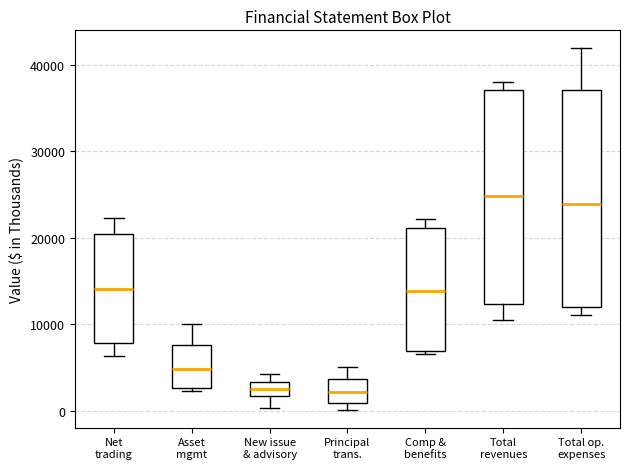

Reading left to right, transcribe this box plot: for each box, give where its median line is, the range the box spans, and where its two whiskers end, as read against the y-axis. The values are not printed on the chart, so give them approximately, as read against the axis.

Net trading: median 14000, box 8000 to 20000, whiskers 6000 to 22000
Asset mgmt: median 5000, box 3000 to 8000, whiskers 2000 to 10000
New issue & advisory: median 3000 (inside the box), box 2000 to 3000, whiskers 0 to 4000
Principal trans.: median 2000, box 1000 to 4000, whiskers 0 to 5000
Comp & benefits: median 14000, box 7000 to 21000, whiskers 7000 (just below the box's lower edge) to 22000
Total revenues: median 25000, box 12000 to 37000, whiskers 11000 to 38000
Total op. expenses: median 24000, box 12000 to 37000, whiskers 11000 to 42000